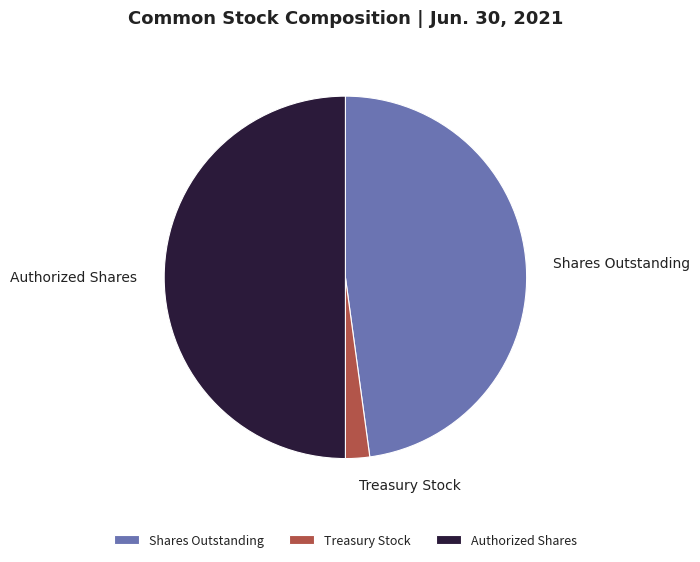

What is the largest slice in the pie chart?

Authorized Shares